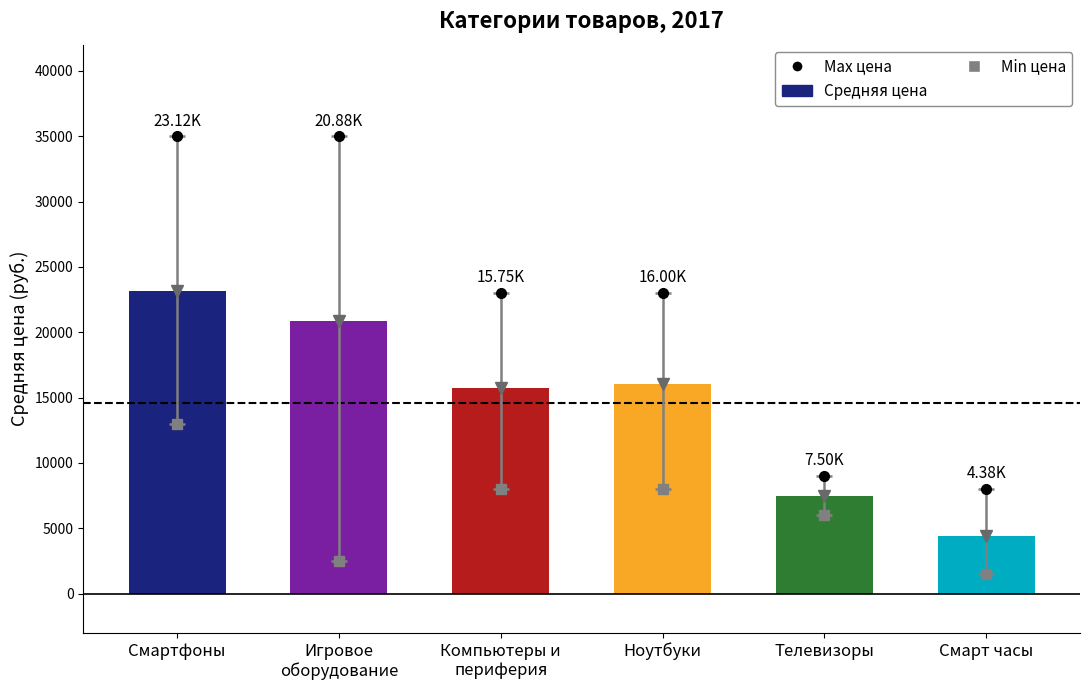

How many values are below 16000?

3